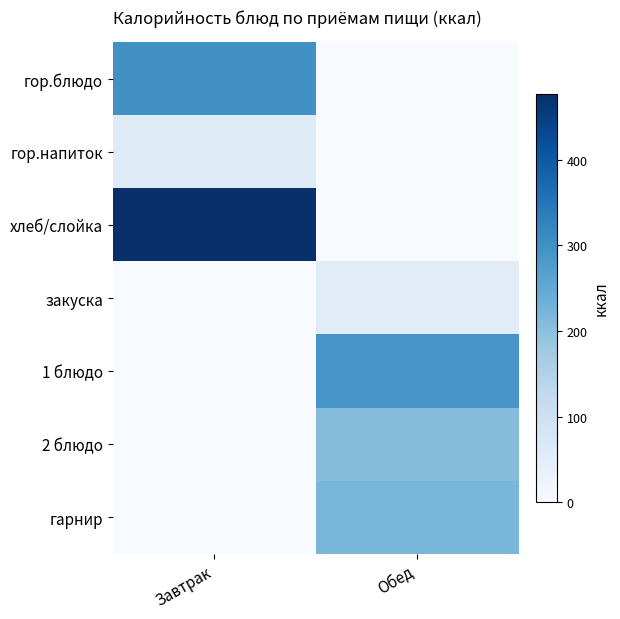

Rank the series at Завтрак from lowest to highest value.

закуска, 1 блюдо, 2 блюдо, гарнир, гор.напиток, гор.блюдо, хлеб/слойка